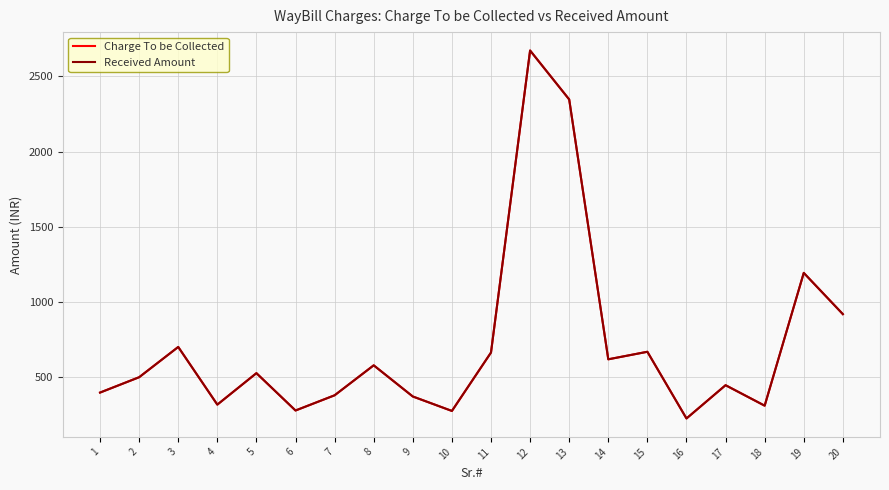

Is the value of Received Amount at 3 greater than the value of Charge To be Collected at 5?

Yes